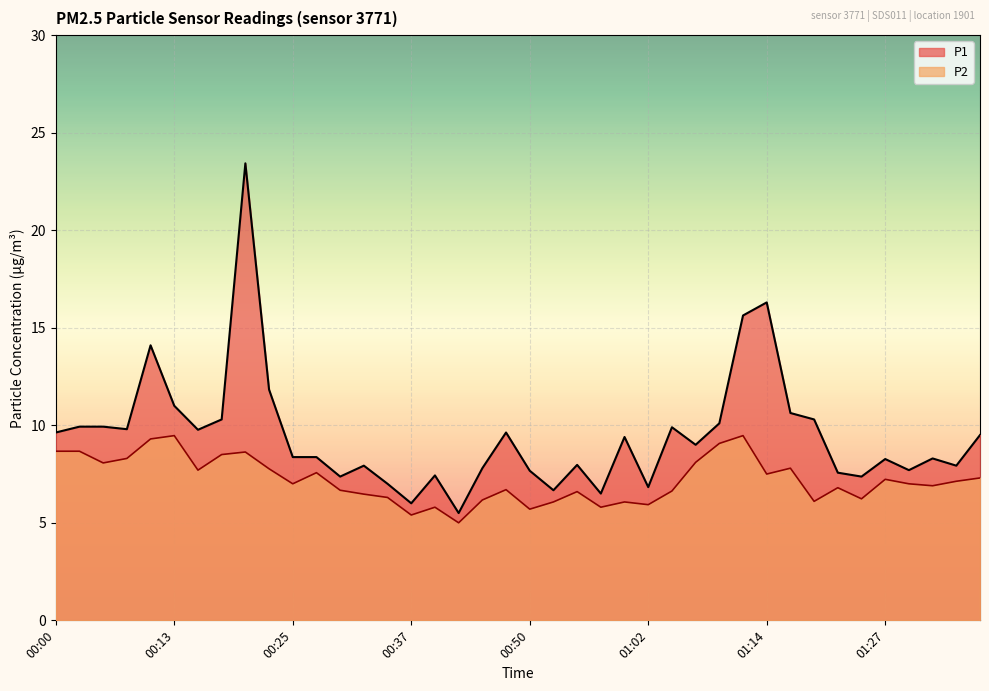

True or false: P2 and P1 cross at least once.

False